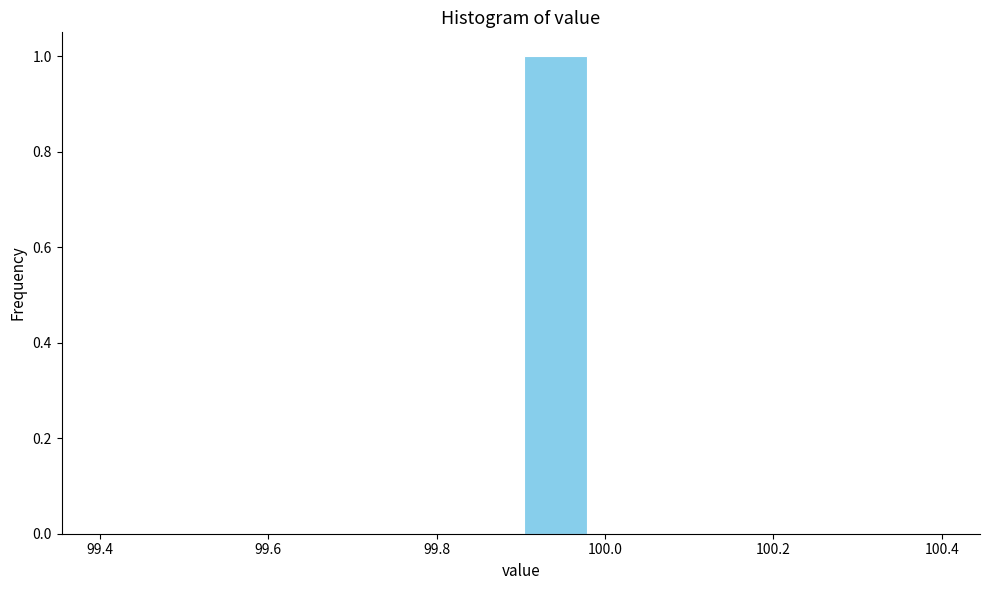

Reading left to right, transcribe this chart: for each bar, give the range it covers on the x-axis and its height. Neither the bar edges nor the heights are printed on the chart, so give them approximately, as read against the axes.

99.40 to 99.48: 0
99.48 to 99.56: 0
99.56 to 99.66: 0
99.66 to 99.74: 0
99.74 to 99.82: 0
99.82 to 99.90: 0
99.90 to 99.98: 1
99.98 to 100.06: 0
100.06 to 100.16: 0
100.16 to 100.24: 0
100.24 to 100.32: 0
100.32 to 100.40: 0